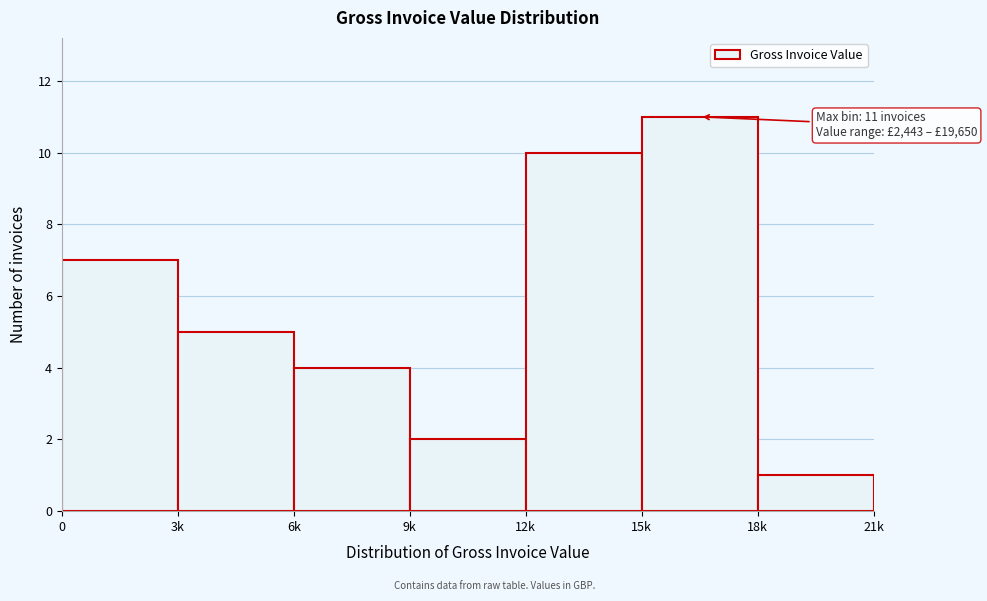

Reading right to left, transcribe all the data shown in this chart.

1	11	10	2	4	5	7